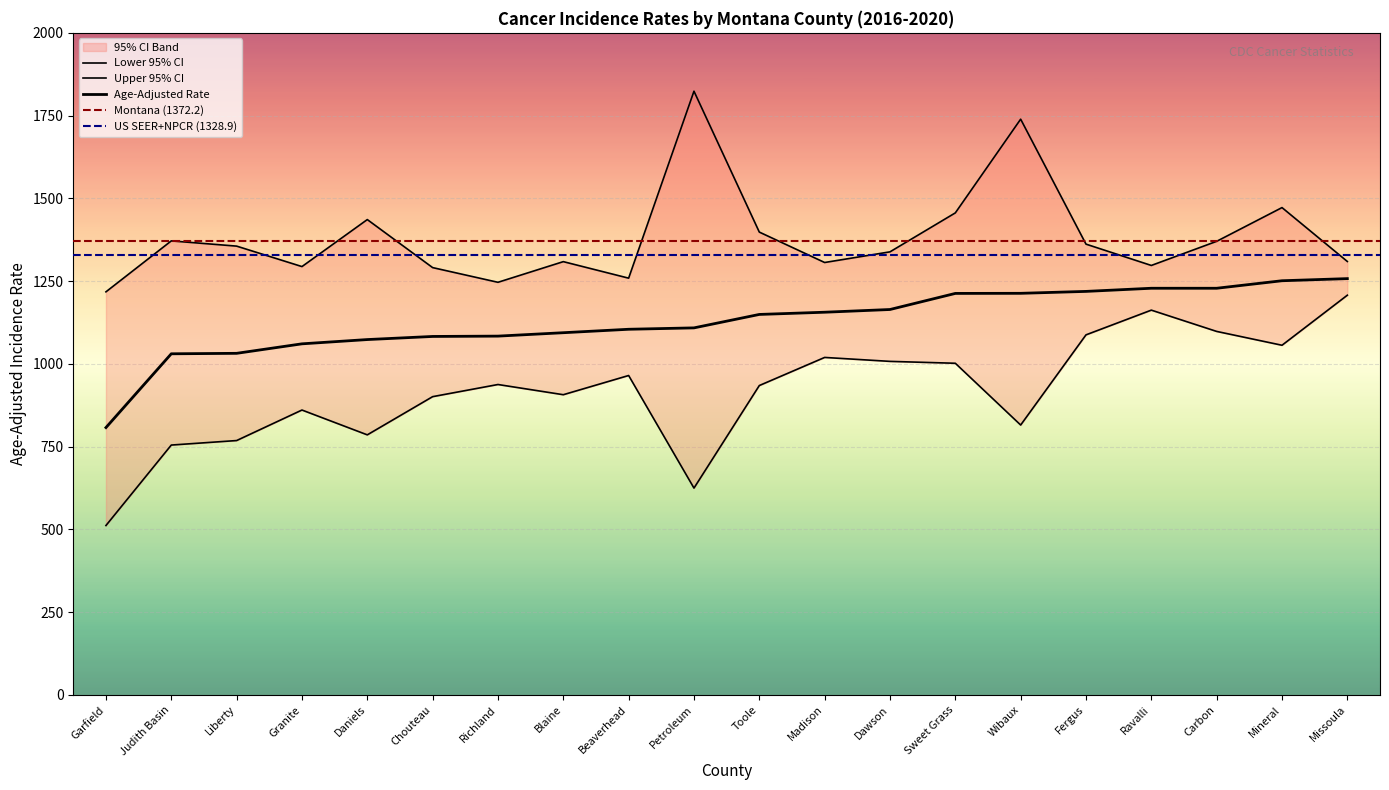

Which label corresponds to the smallest value in the chart?

Garfield